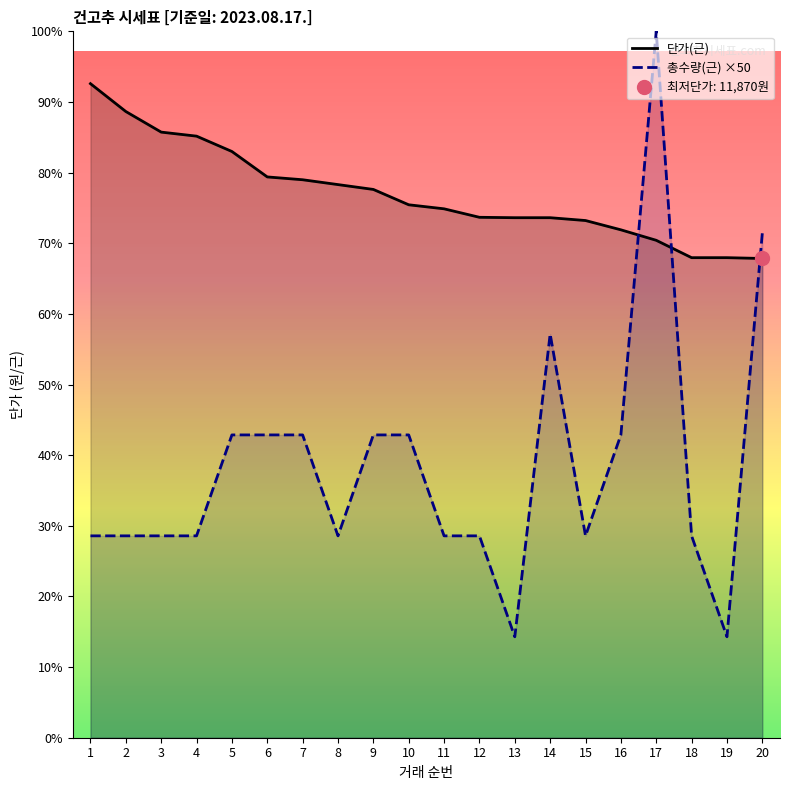

What is the lowest value of the 총수량(근) ×50 series?

2500